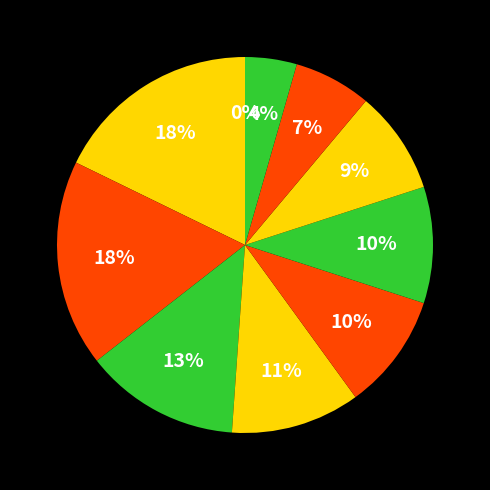

To the nearest percent, what percentage of the pie is Кудрявцев Михаил?

10%